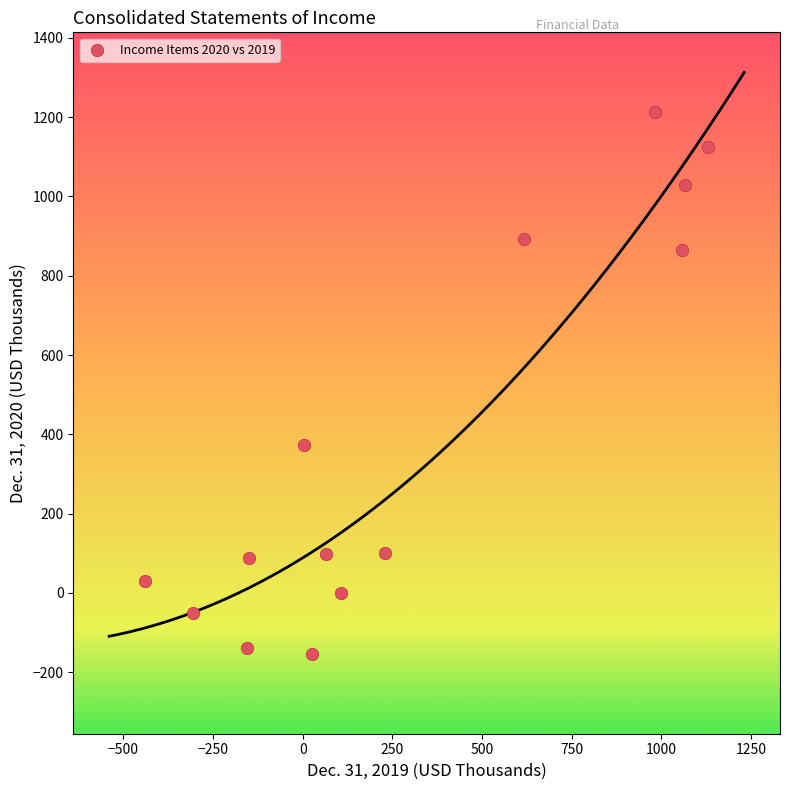

What Y value in the scatter plot is closest to 529?

374